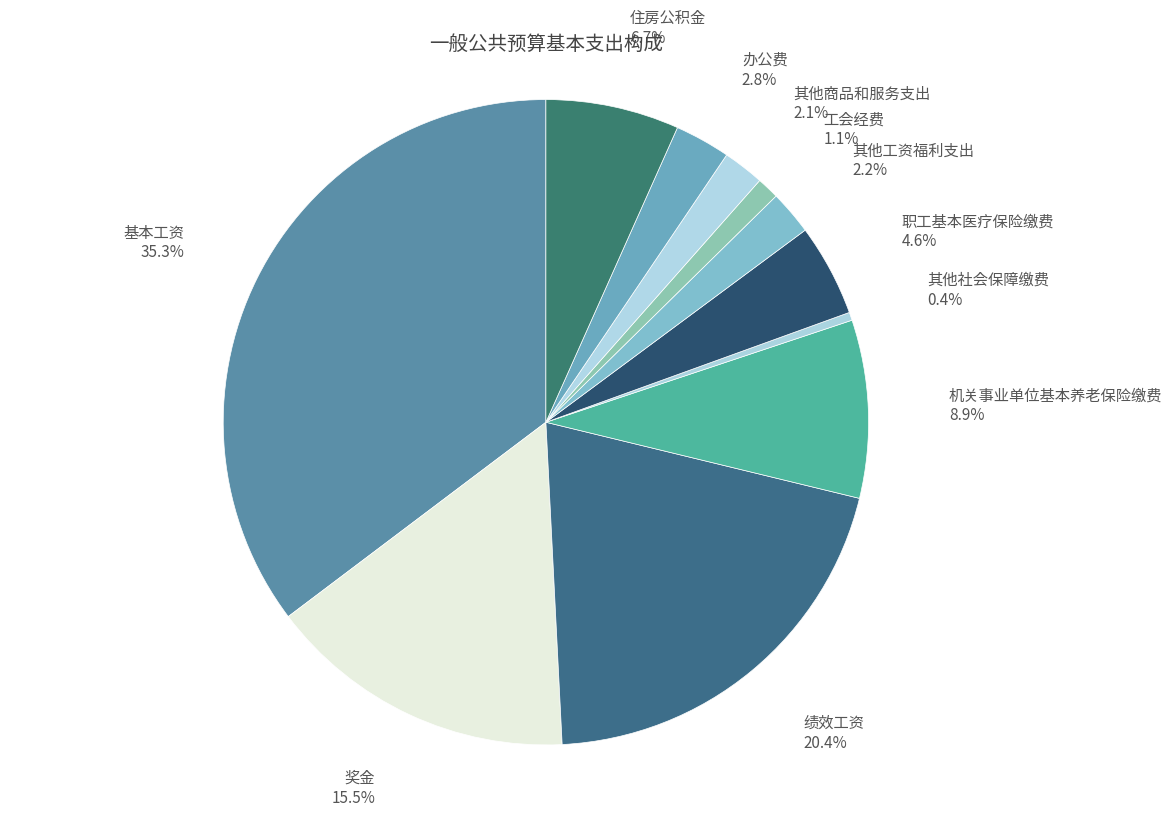

How many segments does this pie chart have?

11